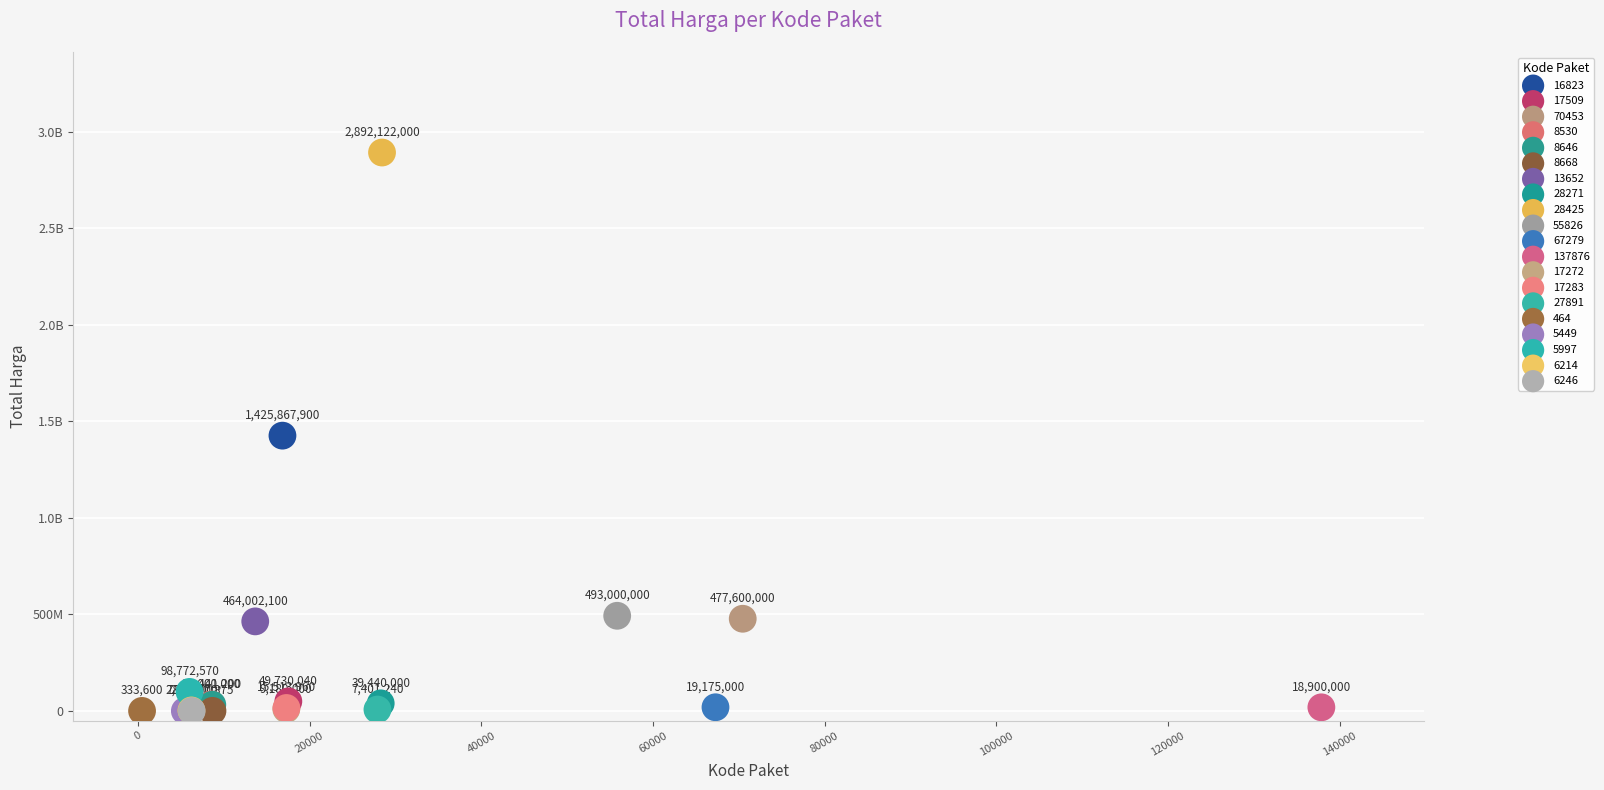

What are all the series names shown in the legend?

16823, 17509, 70453, 8530, 8646, 8668, 13652, 28271, 28425, 55826, 67279, 137876, 17272, 17283, 27891, 464, 5449, 5997, 6214, 6246